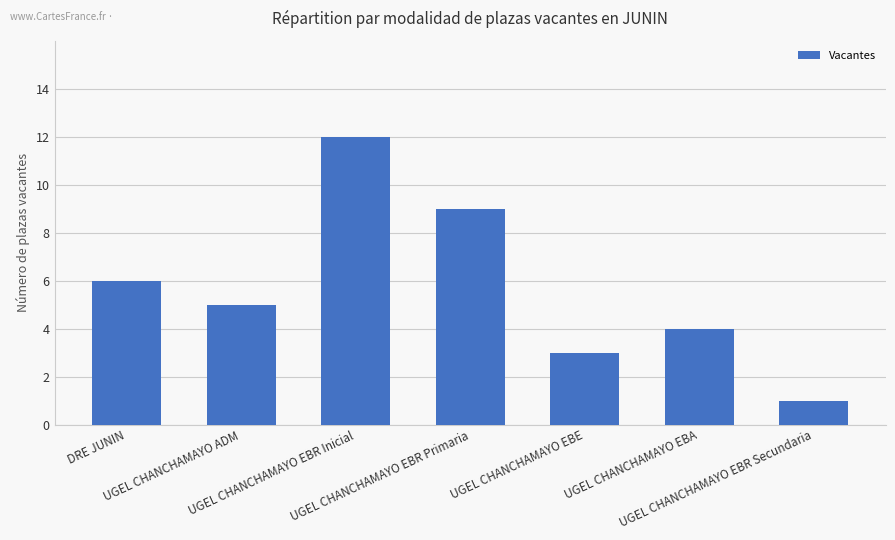

Which has a higher value, UGEL CHANCHAMAYO EBR Primaria or UGEL CHANCHAMAYO EBR Secundaria?

UGEL CHANCHAMAYO EBR Primaria